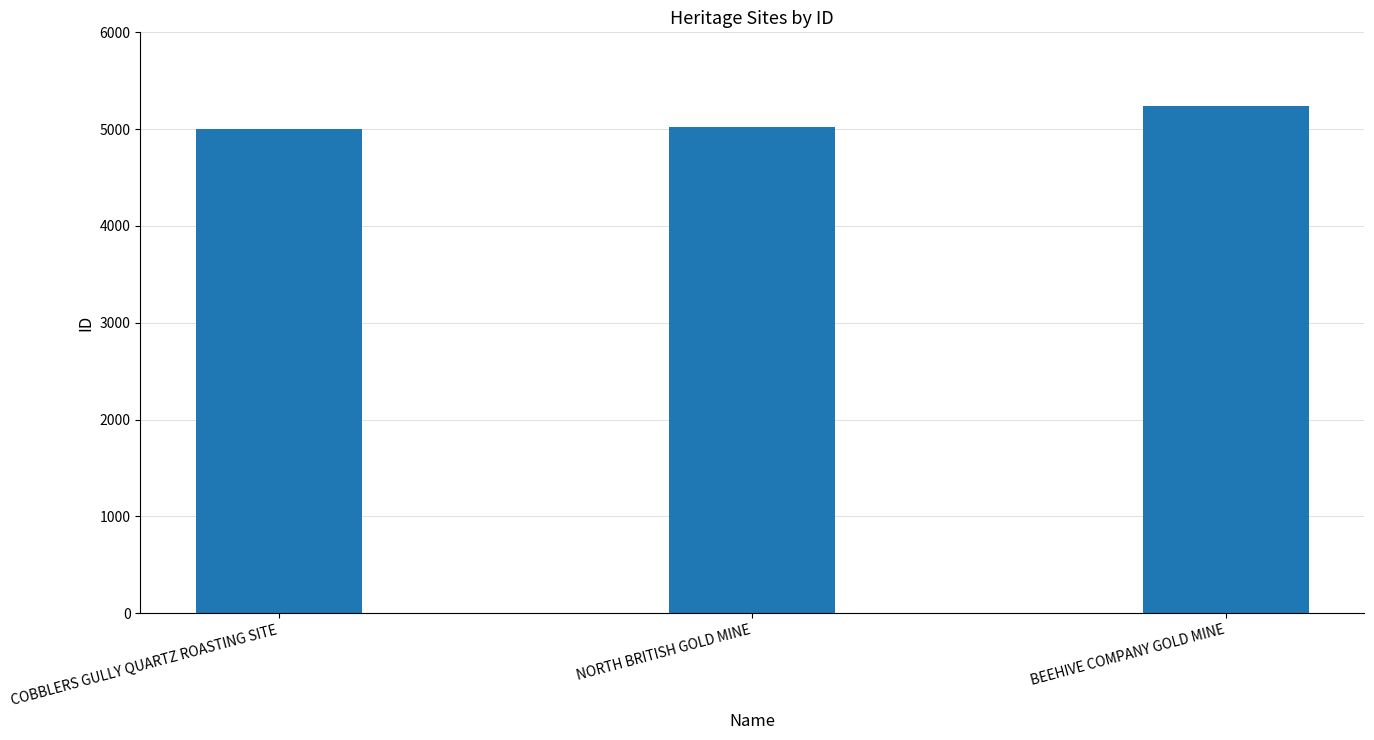

What is the minimum value shown in the chart?

4998